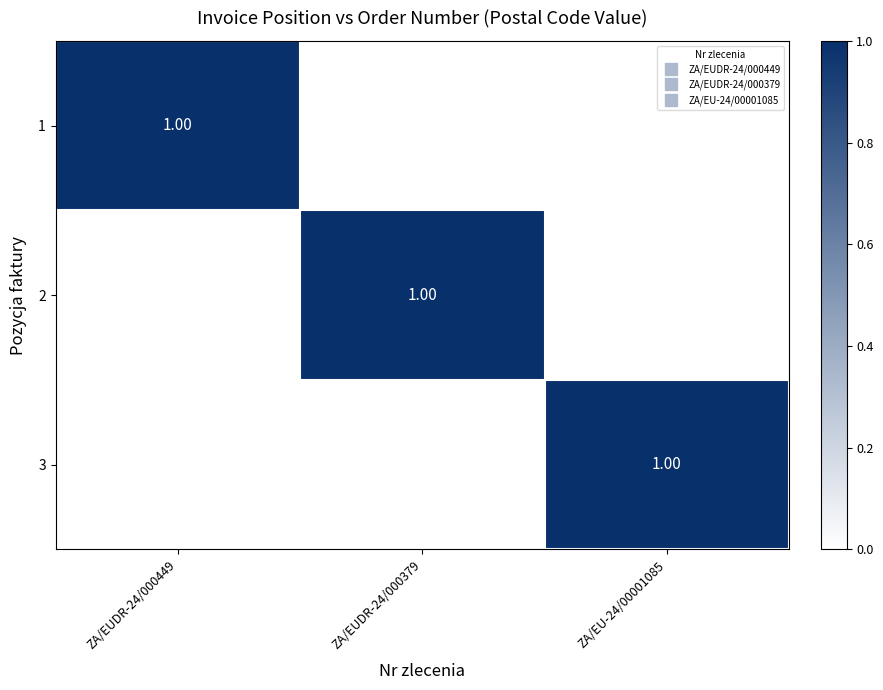

Is it true that 3 equals 0 at ZA/EUDR-24/000379?

False